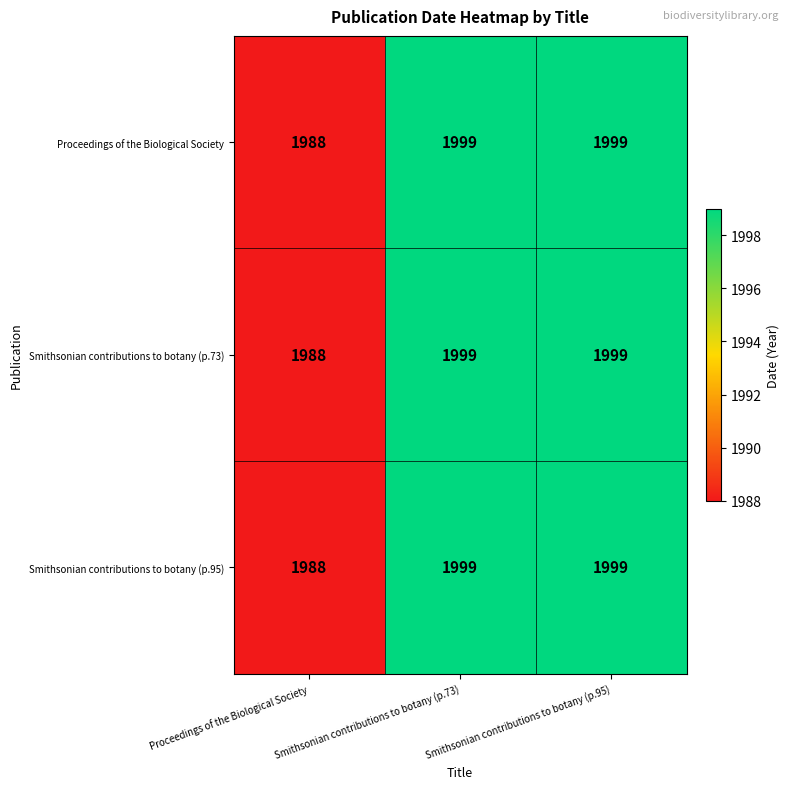

What is the difference between the Smithsonian contributions to botany (p.73) values at Smithsonian contributions to botany (p.73) and Proceedings of the Biological Society?

11